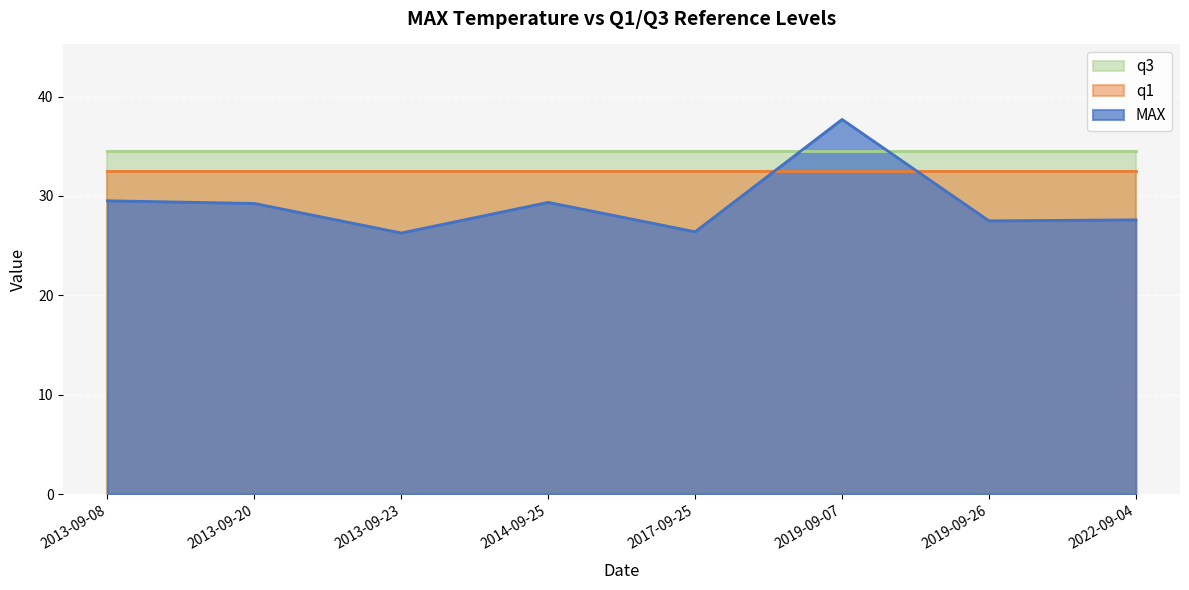

How many intersections are there between q3 and MAX?

2